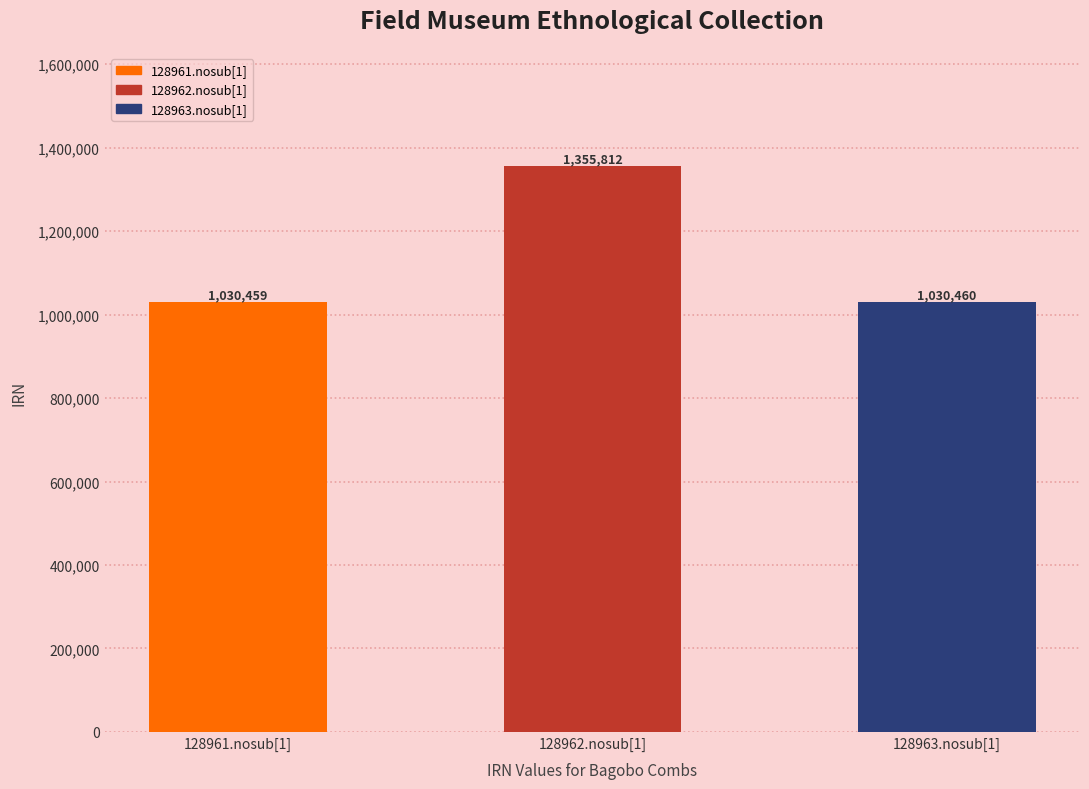

How many data points are less than 1030460?

1